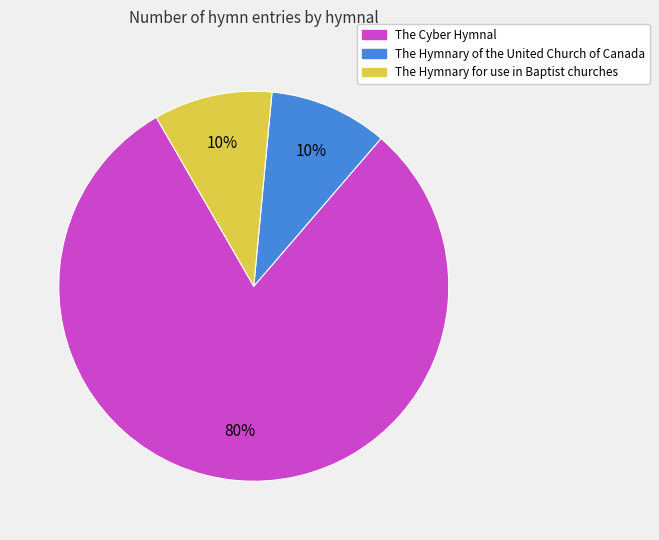

How many segments does this pie chart have?

3